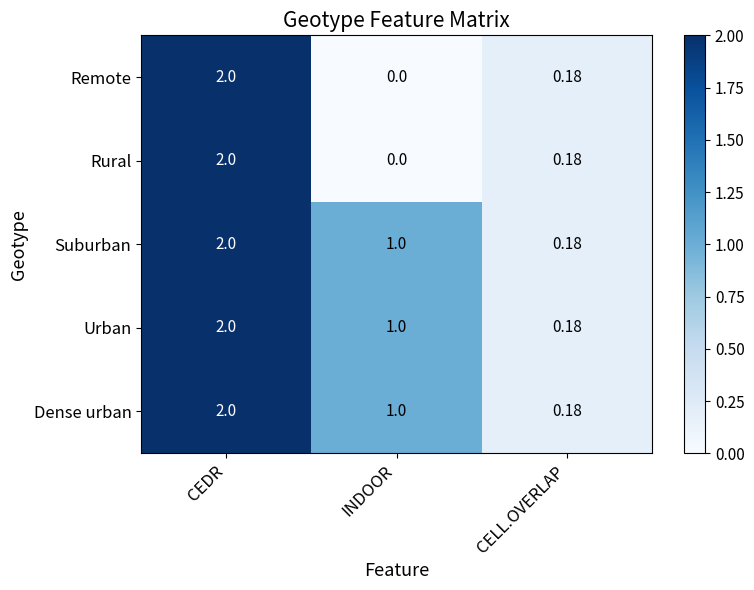

At which label does Urban first exceed 1?

CEDR